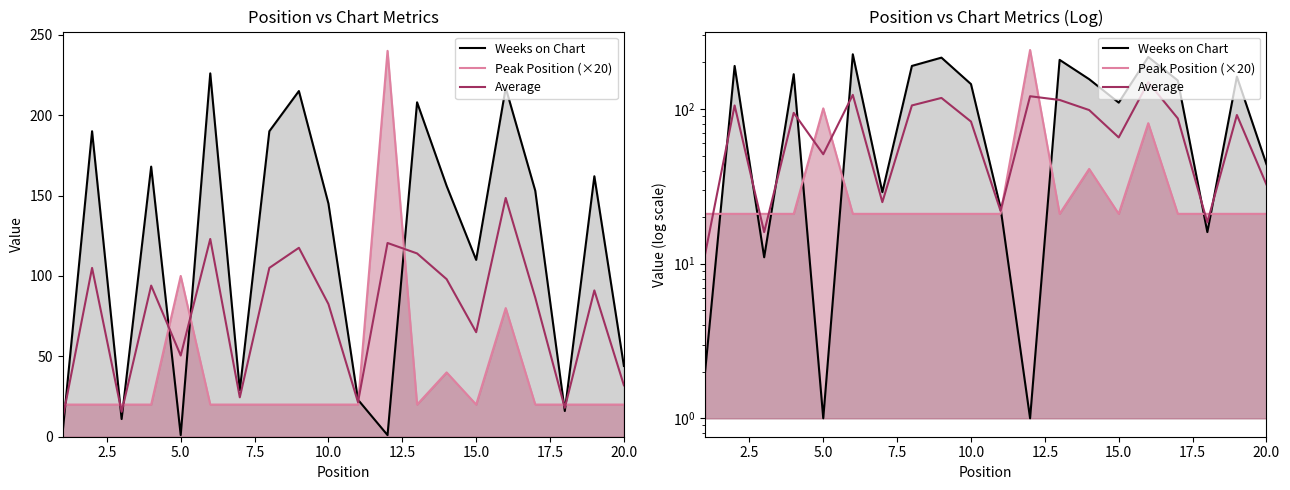

The Weeks on Chart series shows 109.2 at 15. True or false?

False